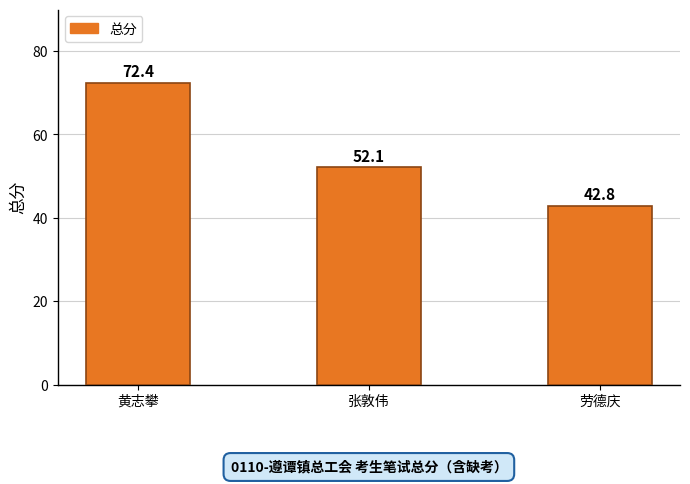

List the labels in order of value, largest first.

黄志攀, 张敦伟, 劳德庆